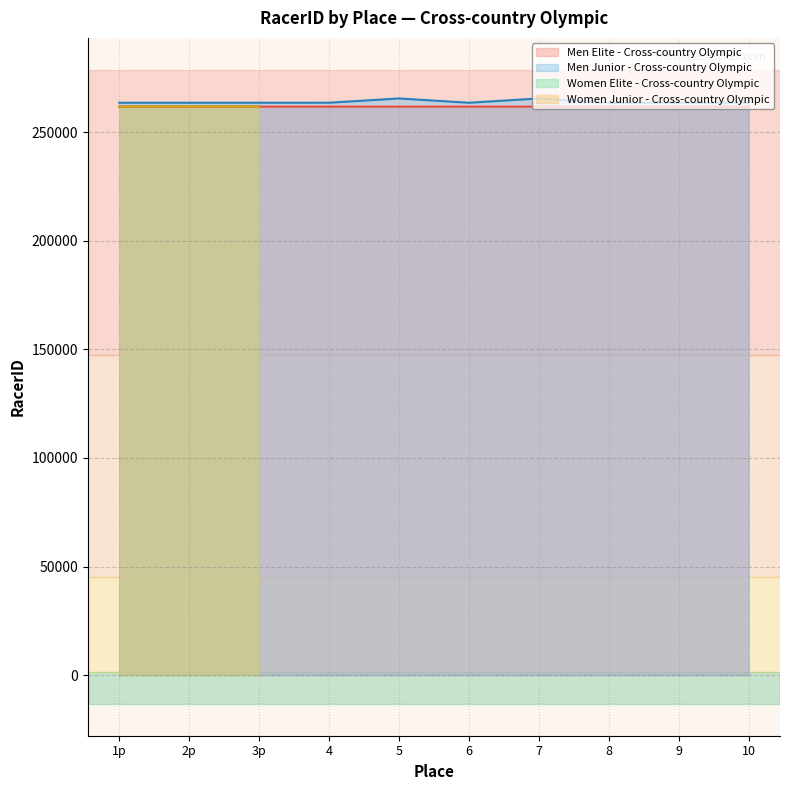

How many interior local valleys does the Men Elite - Cross-country Olympic series have?

2